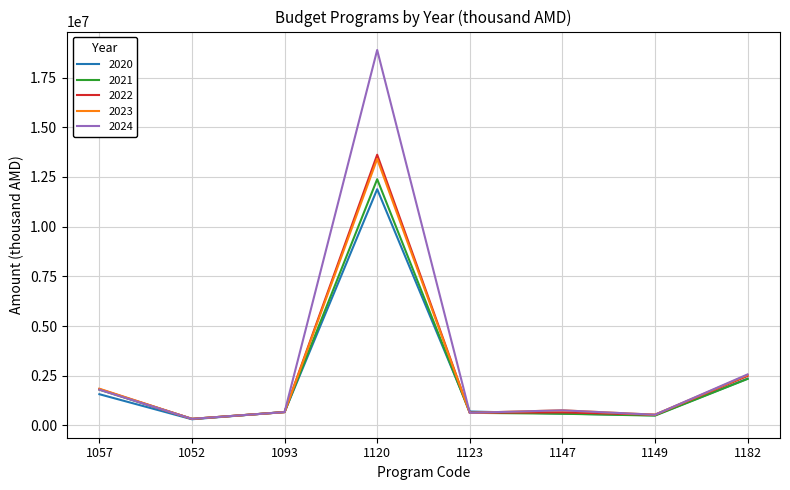

What is the sum of all 2023 values?

20734536.5